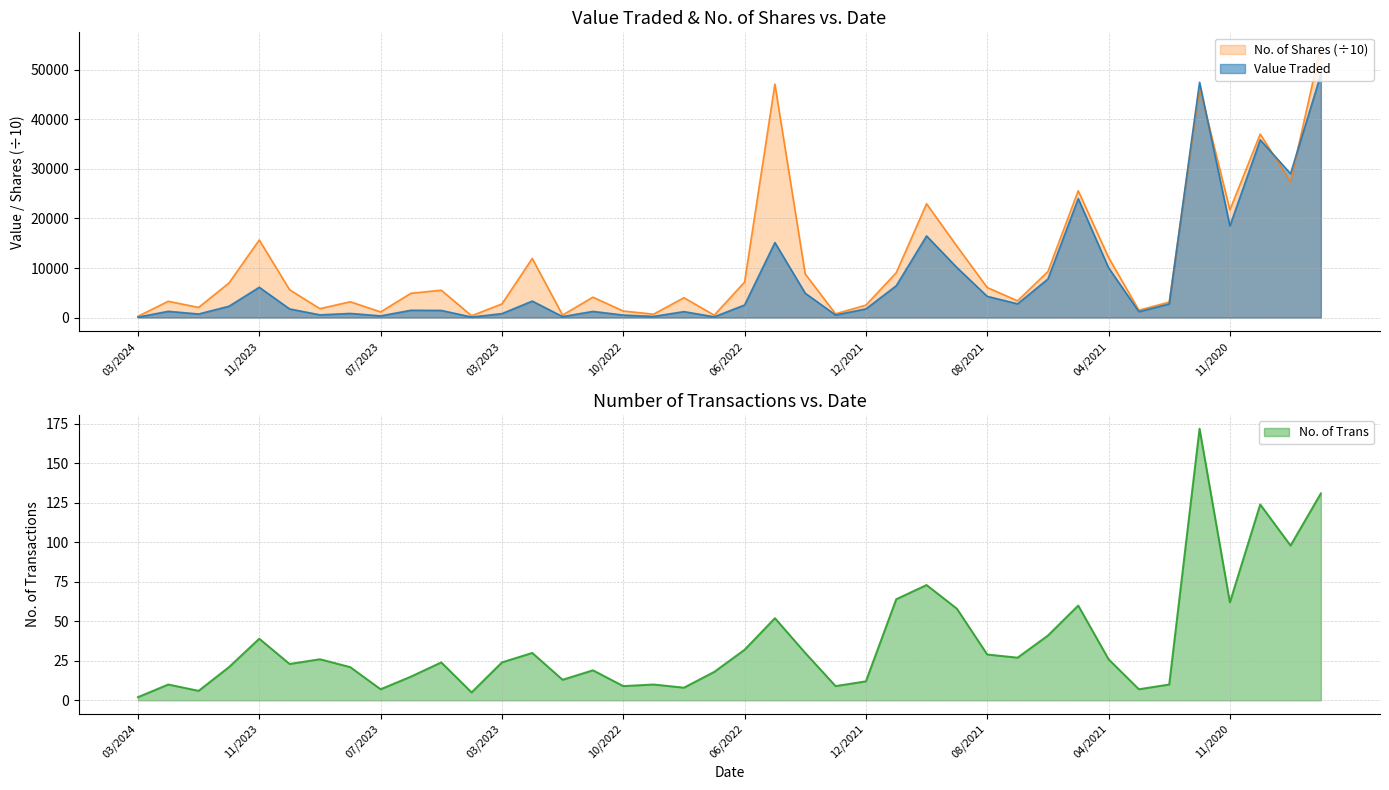

Which has a higher value, 02/2022 or 11/2022?

11/2022